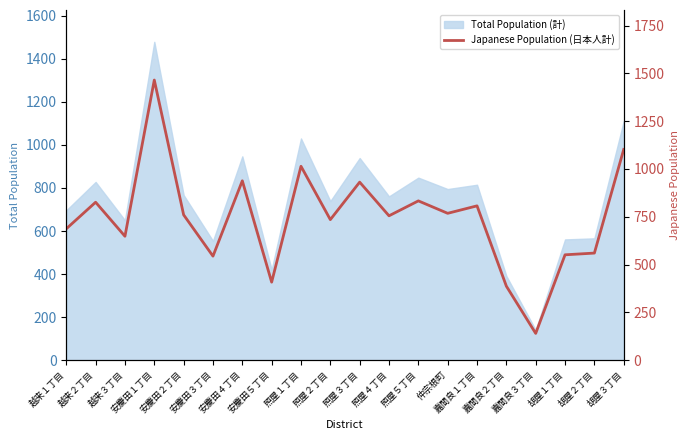

How many values are below 760?

10